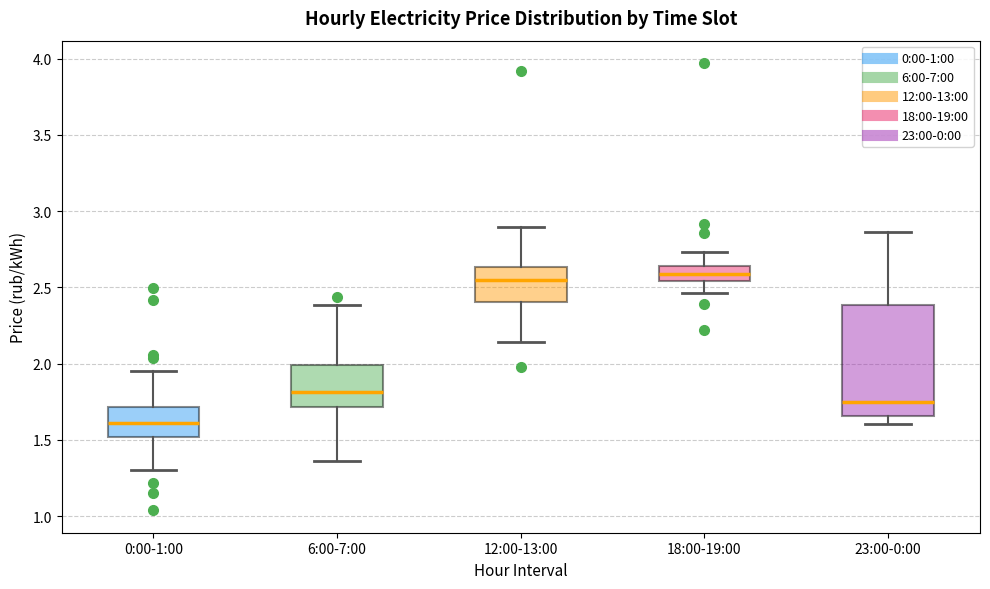

Reading left to right, transcribe this box plot: for each box, give where its median line is, the range the box spans, and where its two whiskers end, as read against the y-axis. The values are not printed on the chart, so give them approximately, as read against the axis.

0:00-1:00: median 1.60, box 1.50 to 1.70, whiskers 1.30 to 1.95
6:00-7:00: median 1.80, box 1.70 to 2.00, whiskers 1.35 to 2.40
12:00-13:00: median 2.55, box 2.40 to 2.65, whiskers 2.15 to 2.90
18:00-19:00: median 2.60, box 2.55 to 2.65, whiskers 2.45 to 2.75
23:00-0:00: median 1.75, box 1.65 to 2.40, whiskers 1.60 to 2.85